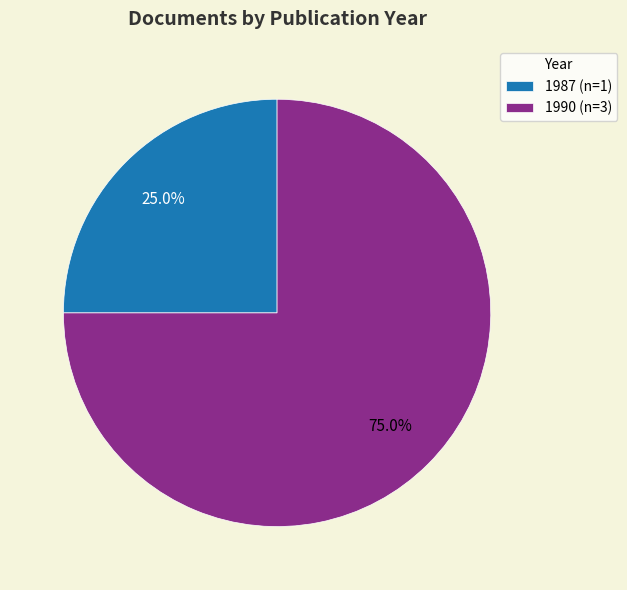

Count the number of slices in the pie.

2